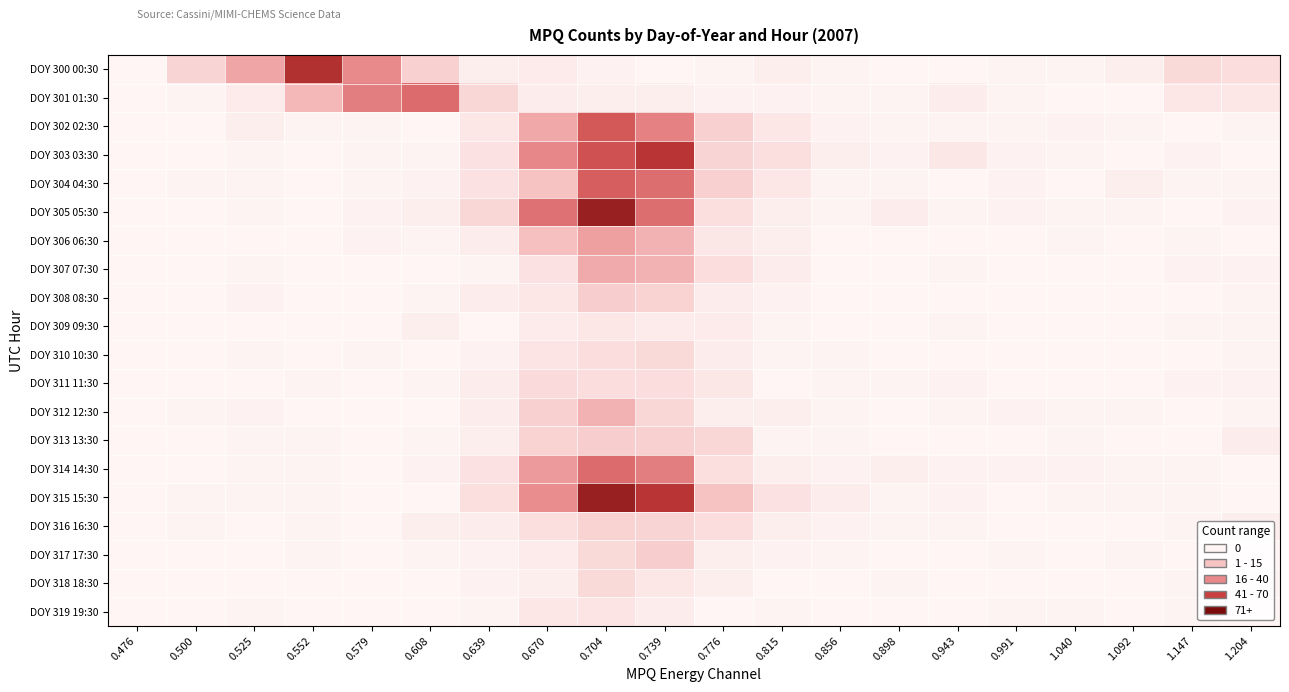

Reading left to right, extract all data points from this chart.

DOY 300 00:30: 0.476=0	0.500=15	0.525=34	0.552=74	0.579=44	0.608=17	0.639=3	0.670=5	0.704=2	0.739=0	0.776=1	0.815=3	0.856=1	0.898=0	0.943=0	0.991=1	1.040=1	1.092=3	1.147=13	1.204=11
DOY 301 01:30: 0.476=0	0.500=1	0.525=5	0.552=27	0.579=48	0.608=54	0.639=14	0.670=4	0.704=3	0.739=3	0.776=2	0.815=2	0.856=1	0.898=1	0.943=4	0.991=1	1.040=0	1.092=0	1.147=7	1.204=7
DOY 302 02:30: 0.476=0	0.500=0	0.525=3	0.552=1	0.579=1	0.608=0	0.639=7	0.670=33	0.704=60	0.739=47	0.776=17	0.815=7	0.856=2	0.898=1	0.943=1	0.991=1	1.040=2	1.092=1	1.147=0	1.204=1
DOY 303 03:30: 0.476=0	0.500=0	0.525=1	0.552=0	0.579=1	0.608=1	0.639=9	0.670=45	0.704=62	0.739=72	0.776=15	0.815=10	0.856=3	0.898=2	0.943=6	0.991=2	1.040=1	1.092=0	1.147=2	1.204=0
DOY 304 04:30: 0.476=0	0.500=1	0.525=1	0.552=0	0.579=1	0.608=2	0.639=9	0.670=23	0.704=58	0.739=53	0.776=17	0.815=7	0.856=1	0.898=1	0.943=0	0.991=2	1.040=0	1.092=3	1.147=1	1.204=1
DOY 305 05:30: 0.476=0	0.500=0	0.525=1	0.552=0	0.579=2	0.608=3	0.639=14	0.670=52	0.704=81	0.739=53	0.776=10	0.815=3	0.856=1	0.898=4	0.943=1	0.991=2	1.040=1	1.092=1	1.147=0	1.204=2
DOY 306 06:30: 0.476=0	0.500=0	0.525=0	0.552=0	0.579=2	0.608=1	0.639=4	0.670=24	0.704=36	0.739=29	0.776=6	0.815=3	0.856=0	0.898=0	0.943=0	0.991=0	1.040=1	1.092=0	1.147=1	1.204=0
DOY 307 07:30: 0.476=0	0.500=0	0.525=1	0.552=0	0.579=0	0.608=0	0.639=1	0.670=9	0.704=32	0.739=29	0.776=11	0.815=4	0.856=0	0.898=0	0.943=1	0.991=0	1.040=0	1.092=0	1.147=2	1.204=2
DOY 308 08:30: 0.476=0	0.500=0	0.525=2	0.552=0	0.579=0	0.608=1	0.639=4	0.670=7	0.704=18	0.739=16	0.776=4	0.815=2	0.856=0	0.898=0	0.943=0	0.991=0	1.040=0	1.092=0	1.147=0	1.204=1
DOY 309 09:30: 0.476=0	0.500=0	0.525=0	0.552=0	0.579=0	0.608=3	0.639=0	0.670=5	0.704=7	0.739=5	0.776=5	0.815=1	0.856=0	0.898=0	0.943=1	0.991=0	1.040=0	1.092=0	1.147=1	1.204=1
DOY 310 10:30: 0.476=0	0.500=0	0.525=1	0.552=0	0.579=1	0.608=0	0.639=2	0.670=8	0.704=11	0.739=13	0.776=4	0.815=1	0.856=1	0.898=0	0.943=0	0.991=0	1.040=0	1.092=0	1.147=0	1.204=1
DOY 311 11:30: 0.476=0	0.500=0	0.525=0	0.552=1	0.579=0	0.608=1	0.639=4	0.670=12	0.704=11	0.739=11	0.776=6	0.815=0	0.856=1	0.898=1	0.943=2	0.991=0	1.040=0	1.092=0	1.147=2	1.204=2
DOY 312 12:30: 0.476=0	0.500=1	0.525=2	0.552=0	0.579=0	0.608=0	0.639=4	0.670=17	0.704=29	0.739=14	0.776=3	0.815=3	0.856=1	0.898=0	0.943=1	0.991=2	1.040=1	1.092=1	1.147=0	1.204=1
DOY 313 13:30: 0.476=0	0.500=0	0.525=1	0.552=1	0.579=0	0.608=1	0.639=3	0.670=16	0.704=18	0.739=17	0.776=14	0.815=1	0.856=1	0.898=0	0.943=0	0.991=0	1.040=1	1.092=0	1.147=0	1.204=4
DOY 314 14:30: 0.476=0	0.500=0	0.525=1	0.552=1	0.579=0	0.608=2	0.639=9	0.670=38	0.704=54	0.739=48	0.776=10	0.815=3	0.856=2	0.898=3	0.943=2	0.991=2	1.040=2	1.092=1	1.147=1	1.204=0
DOY 315 15:30: 0.476=0	0.500=1	0.525=1	0.552=1	0.579=0	0.608=0	0.639=10	0.670=43	0.704=81	0.739=72	0.776=23	0.815=9	0.856=4	0.898=1	0.943=2	0.991=0	1.040=1	1.092=1	1.147=1	1.204=0
DOY 316 16:30: 0.476=0	0.500=1	0.525=0	0.552=1	0.579=0	0.608=3	0.639=4	0.670=10	0.704=16	0.739=15	0.776=11	0.815=3	0.856=2	0.898=1	0.943=1	0.991=0	1.040=0	1.092=0	1.147=1	1.204=3
DOY 317 17:30: 0.476=0	0.500=0	0.525=0	0.552=1	0.579=0	0.608=1	0.639=2	0.670=5	0.704=13	0.739=18	0.776=3	0.815=2	0.856=1	0.898=0	0.943=0	0.991=1	1.040=0	1.092=1	1.147=0	1.204=0
DOY 318 18:30: 0.476=0	0.500=0	0.525=0	0.552=0	0.579=0	0.608=0	0.639=2	0.670=3	0.704=13	0.739=7	0.776=3	0.815=0	0.856=0	0.898=1	0.943=0	0.991=0	1.040=0	1.092=0	1.147=1	1.204=1
DOY 319 19:30: 0.476=0	0.500=0	0.525=1	0.552=0	0.579=0	0.608=0	0.639=1	0.670=7	0.704=8	0.739=4	0.776=0	0.815=1	0.856=0	0.898=0	0.943=0	0.991=1	1.040=1	1.092=0	1.147=1	1.204=0